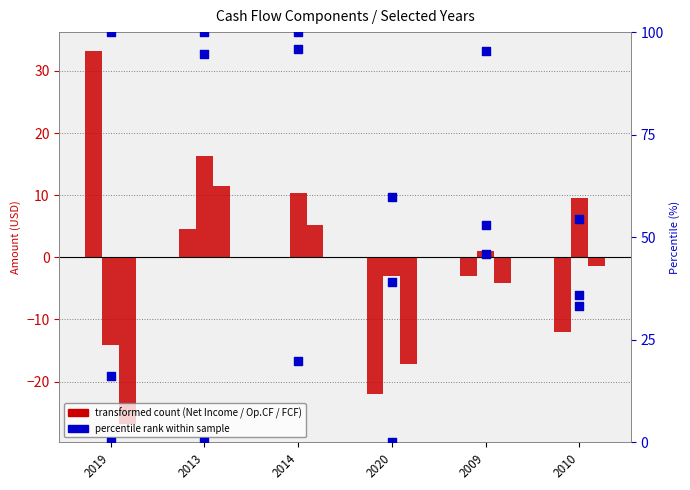

At which category is the sum across all series the highest?

2014